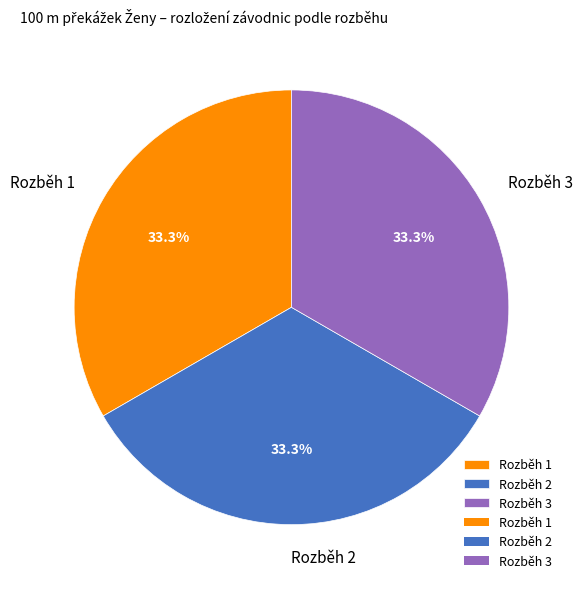

Is Rozběh 3 the majority of the pie?

No